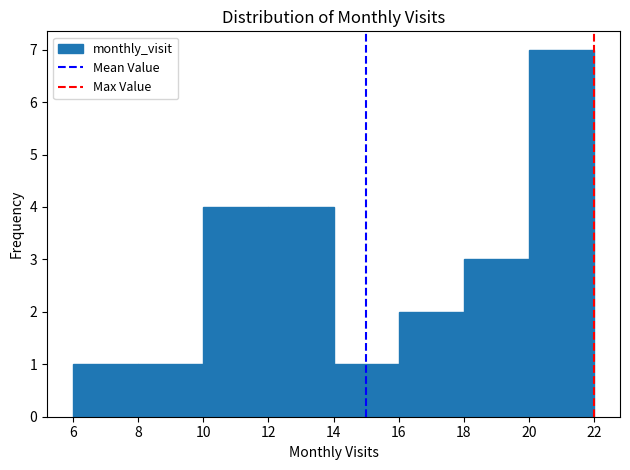

Reading left to right, list every bar in this chart as the range it spans on the x-axis followed by its height. The values are not printed on the chart, so give them approximately, as read against the axis.

6 to 8: 1
8 to 10: 1
10 to 12: 4
12 to 14: 4
14 to 16: 1
16 to 18: 2
18 to 20: 3
20 to 22: 7